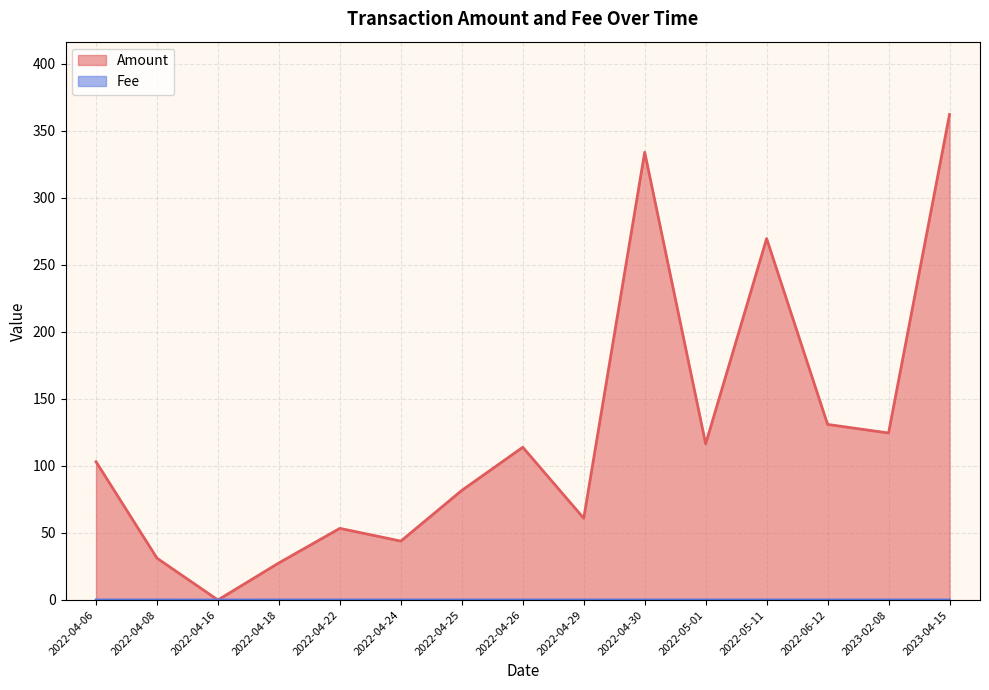

Reading left to right, extract all data points from this chart.

Amount: 103.1	31.2	0.0	27.7	53.4	43.9	81.7	113.9	61.0	333.9	116.5	269.5	130.9	124.5	362.1
Fee: 0.1	0.1	0.0	0.1	0.1	0.1	0.1	0.1	0.1	0.1	0.1	0.1	0.1	0.1	0.1